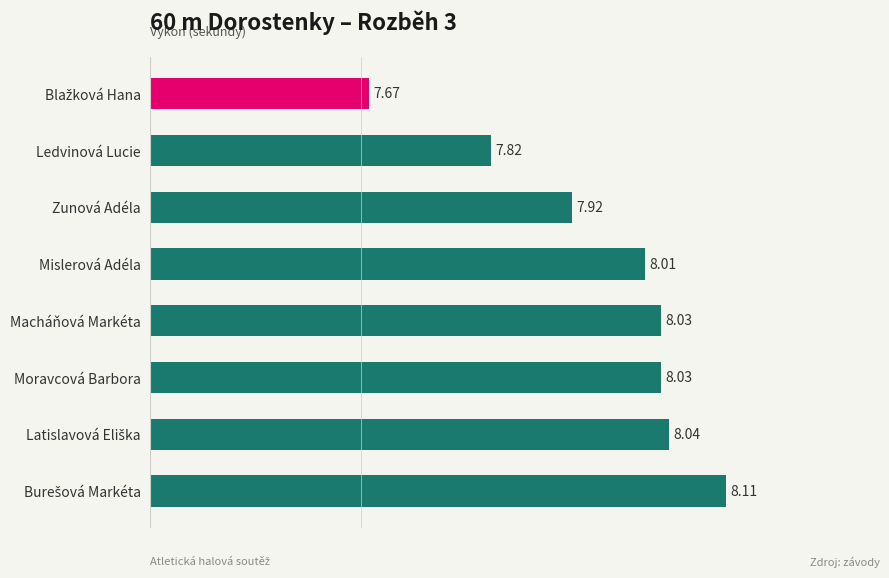

What is the sum of all values?

63.6